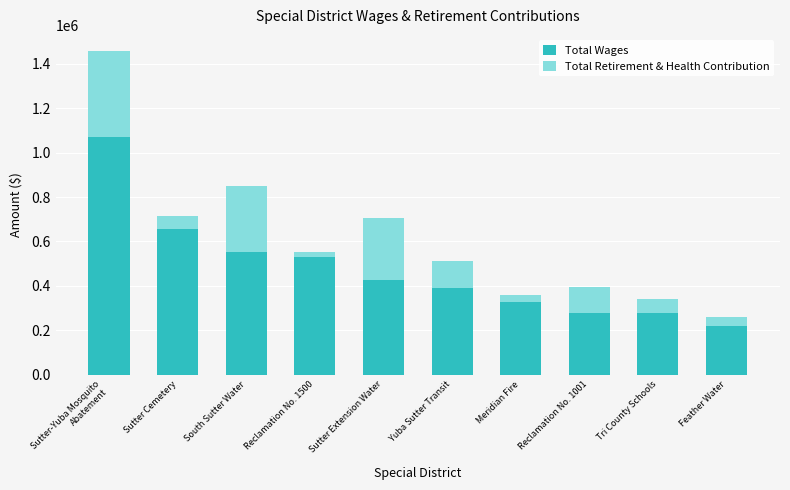

What is the minimum value for Total Wages?

217985